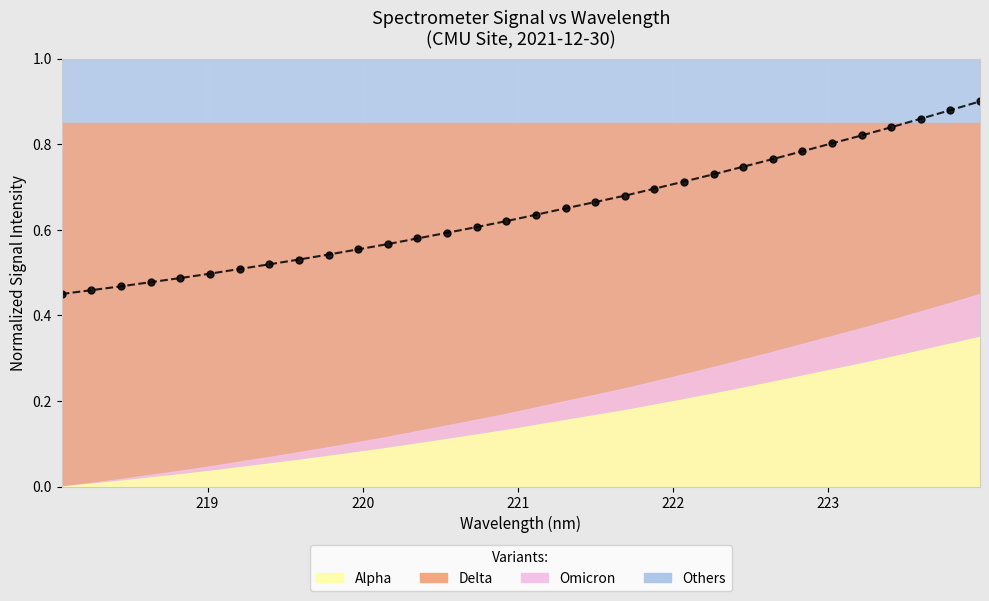

What is the average value?

0.6